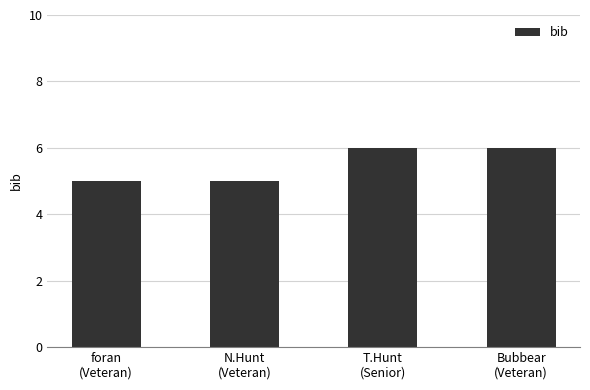

What is the sum of all values?

22